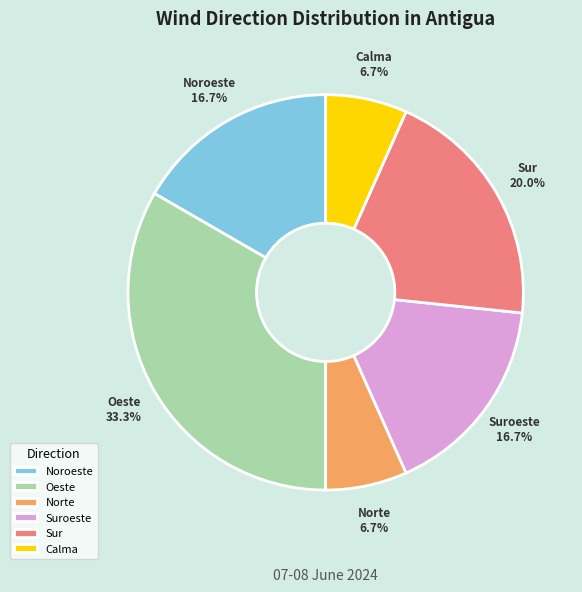

Which slice is the largest?

Oeste